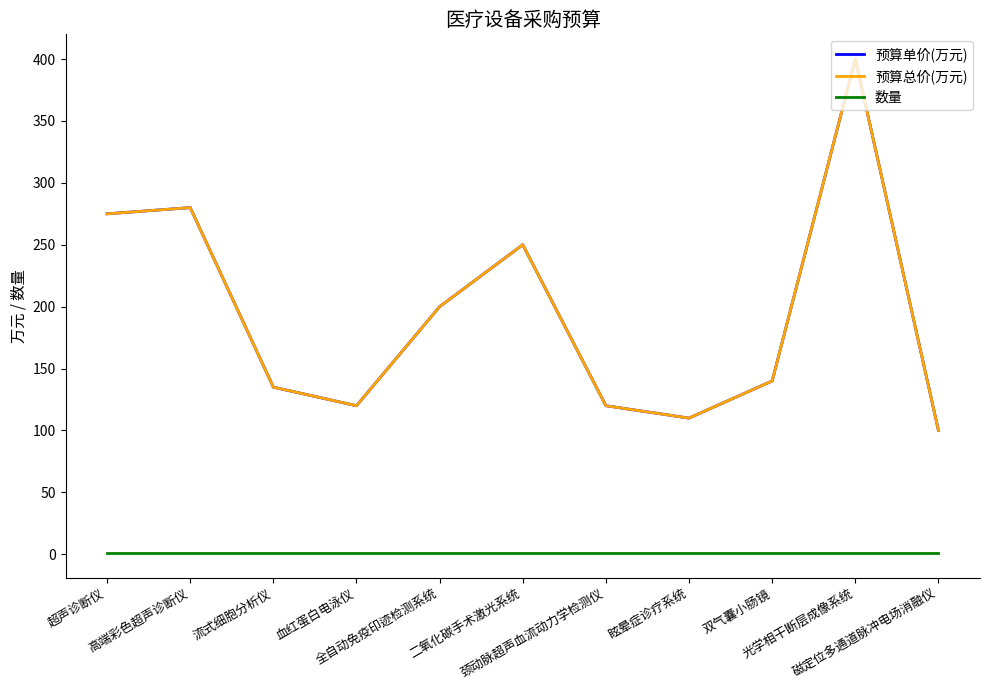

True or false: 预算单价(万元) and 数量 cross at least once.

False